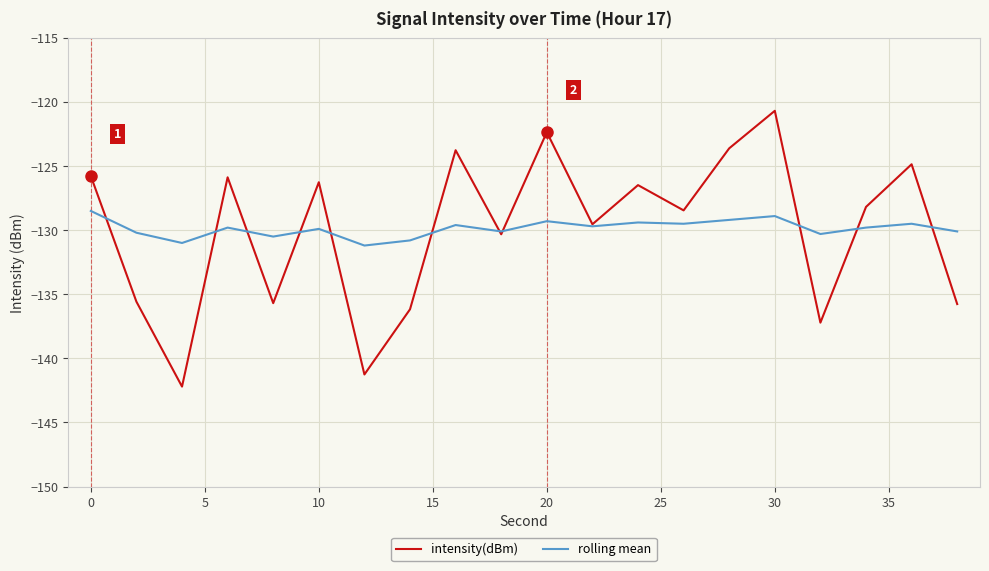

Which series has the largest range (max minus min)?

intensity(dBm)